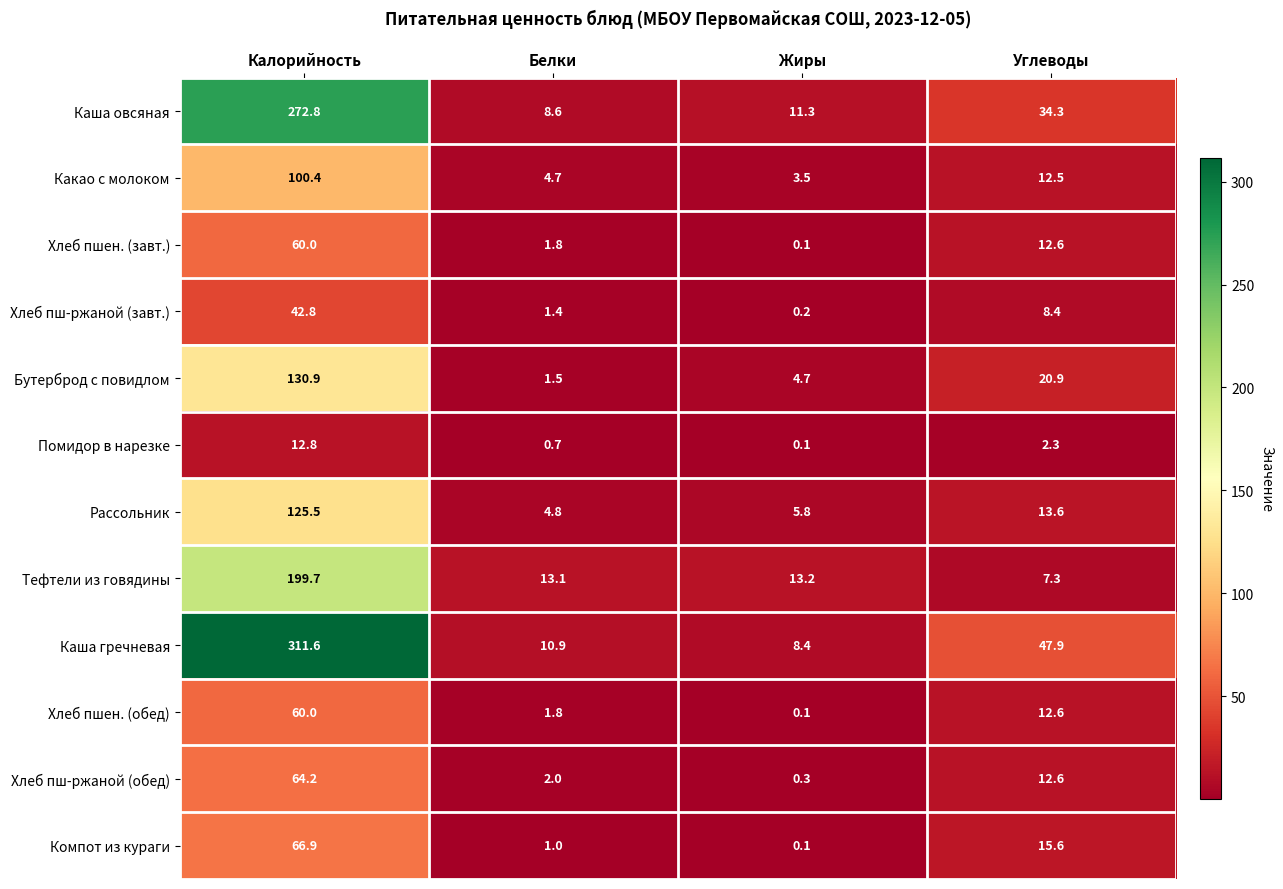

What is the smallest value displayed?

0.1